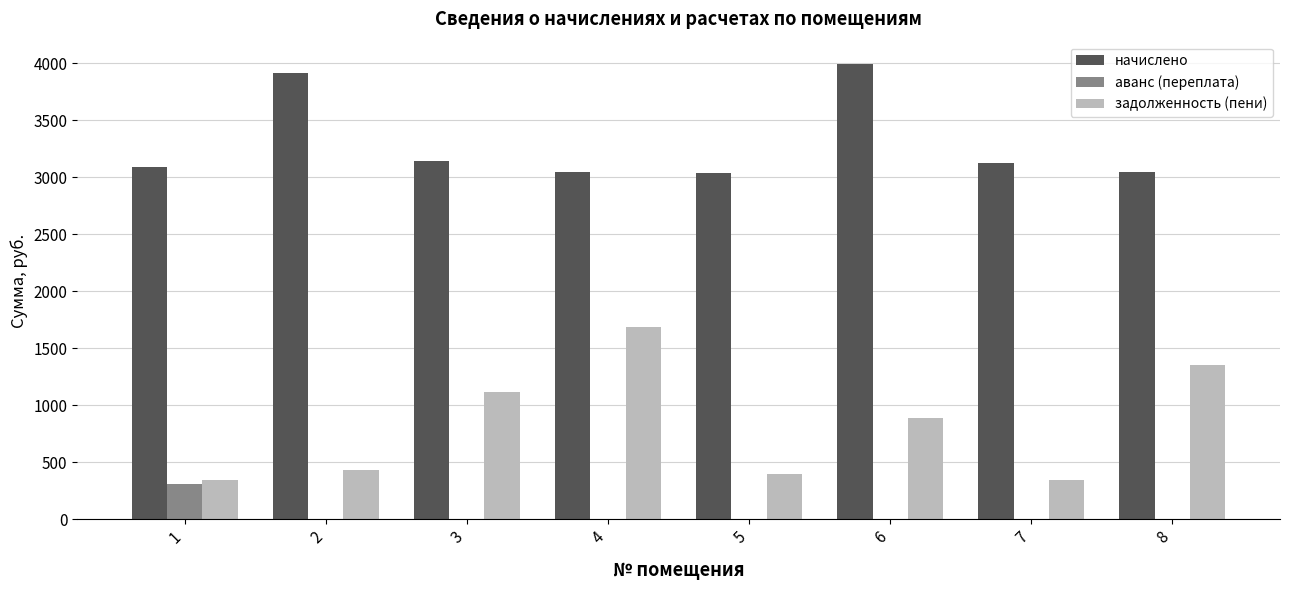

What is the total value across all series at 5?

3437.0